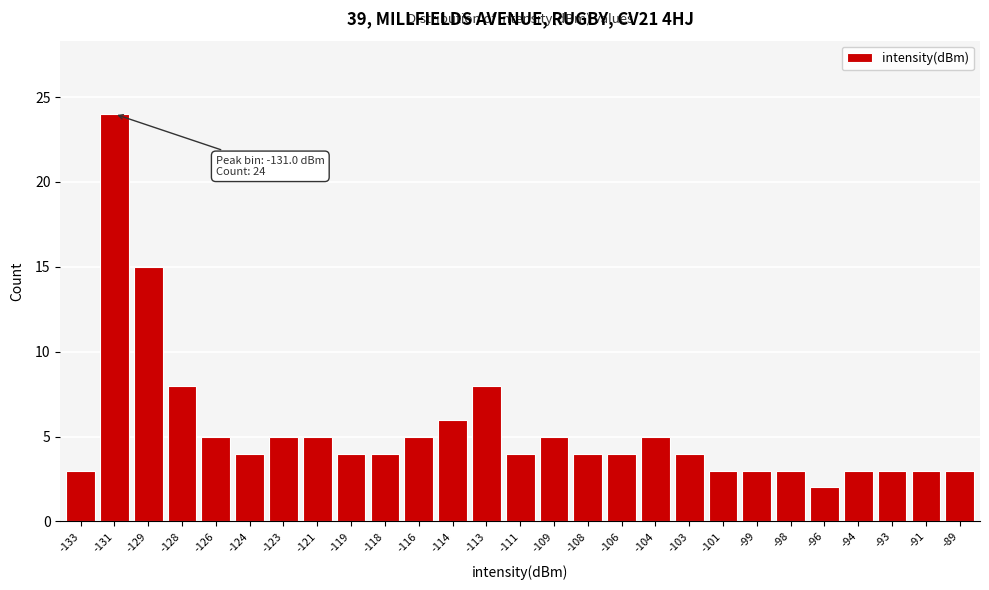

Reading left to right, what are all the values shown in this chart?

-133=3	-131=24	-129=15	-128=8	-126=5	-124=4	-123=5	-121=5	-119=4	-118=4	-116=5	-114=6	-113=8	-111=4	-109=5	-108=4	-106=4	-104=5	-103=4	-101=3	-99=3	-98=3	-96=2	-94=3	-93=3	-91=3	-89=3